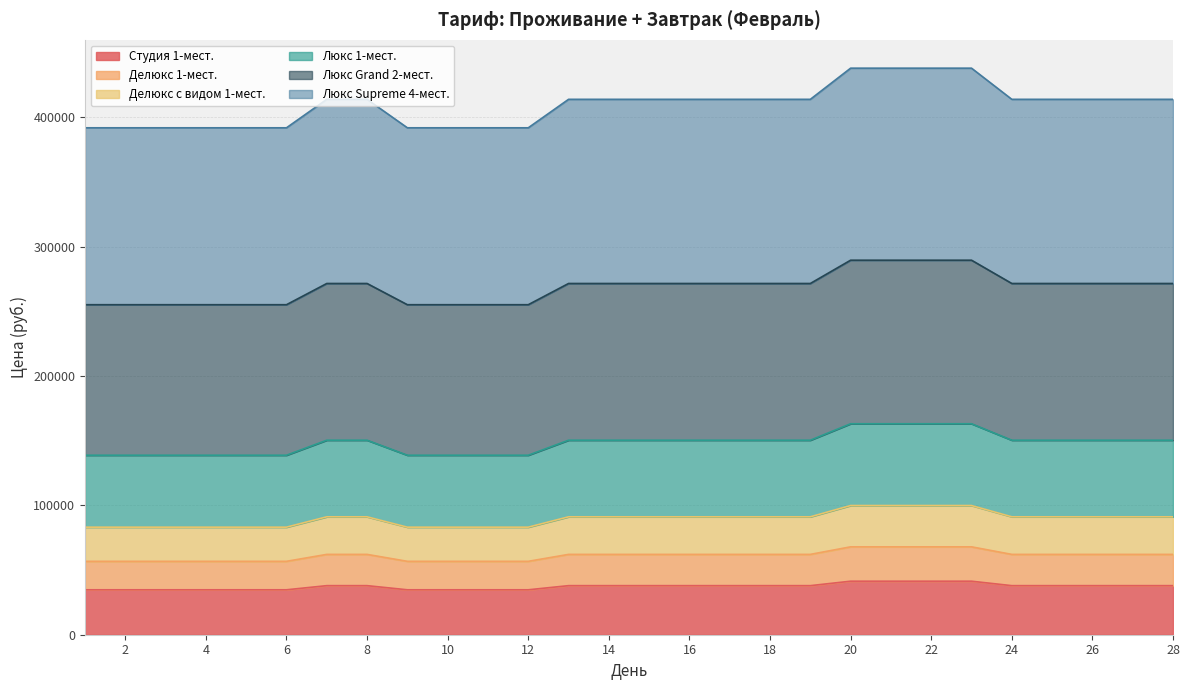

Where is Делюкс 1-мест. nearest to the value 272240?

7